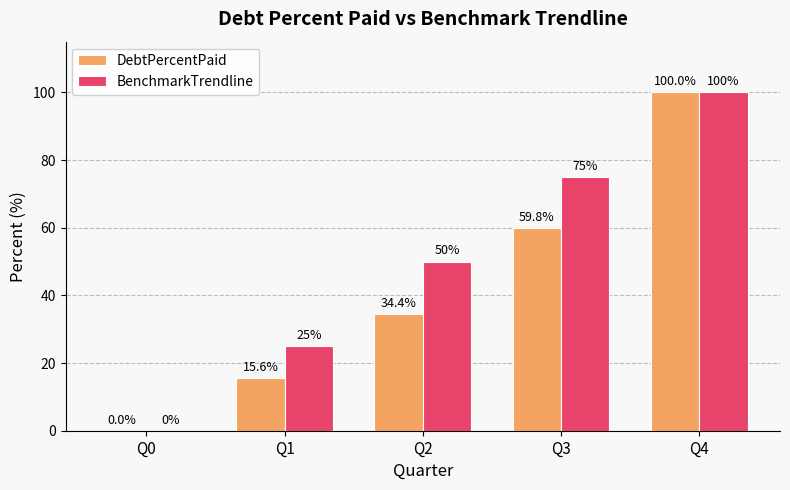

How many positive values does the BenchmarkTrendline series have?

4